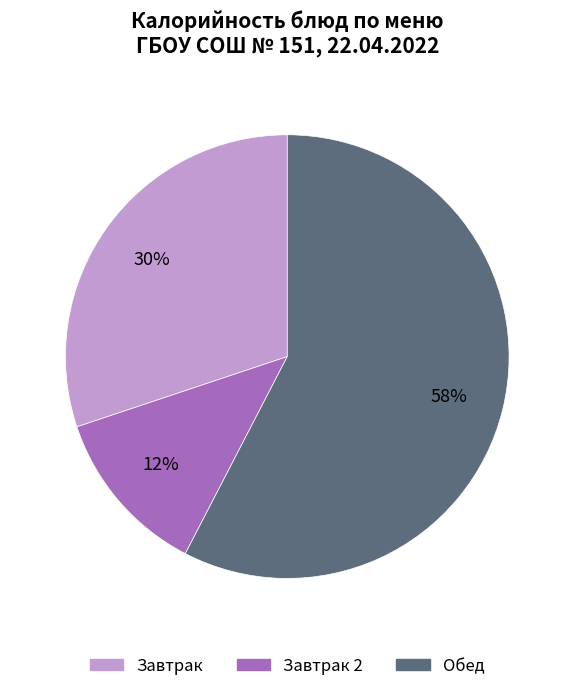

To the nearest percent, what is the average slice percentage?

33%